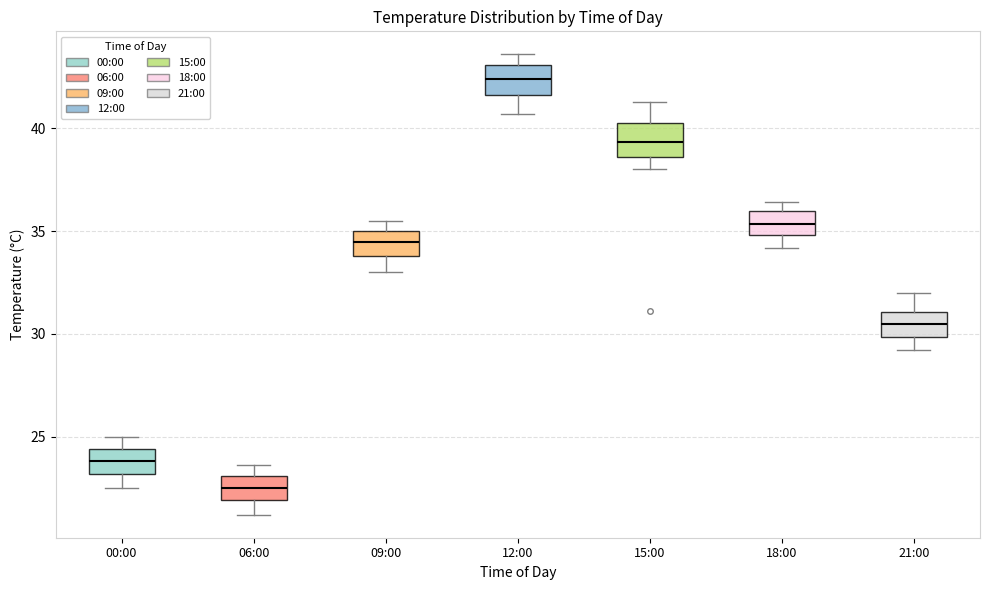

Where is the lower edge of the box for 18:00 on the y-axis? The values are not printed on the chart, so give them approximately, as read against the axis.

35.0